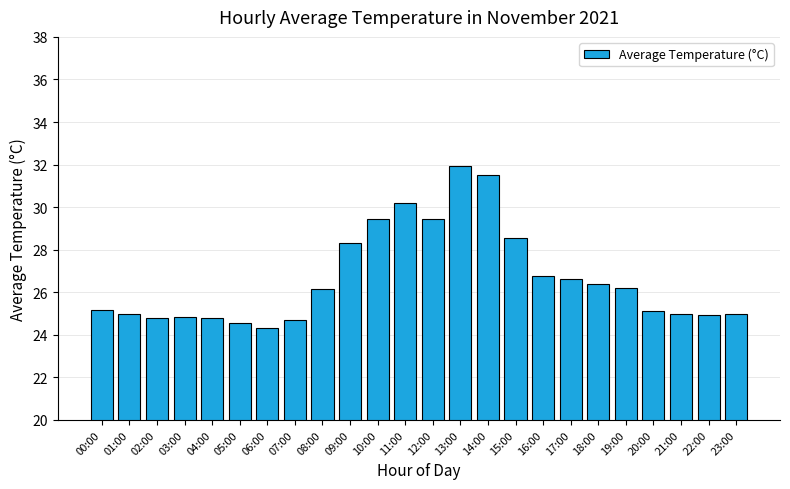

What is the value of the 12th bar from the left?

30.2